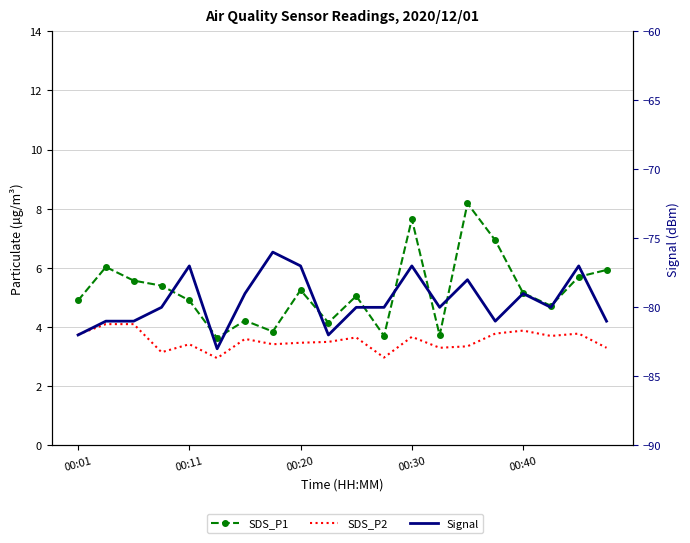

Which has a higher value, 6 or 00:30?

00:30